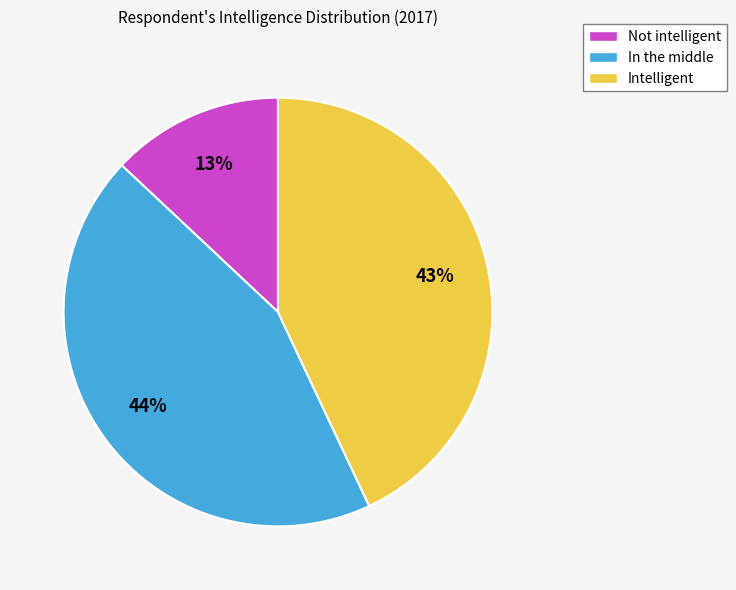

What percentage is the Intelligent slice, to the nearest percent?

43%